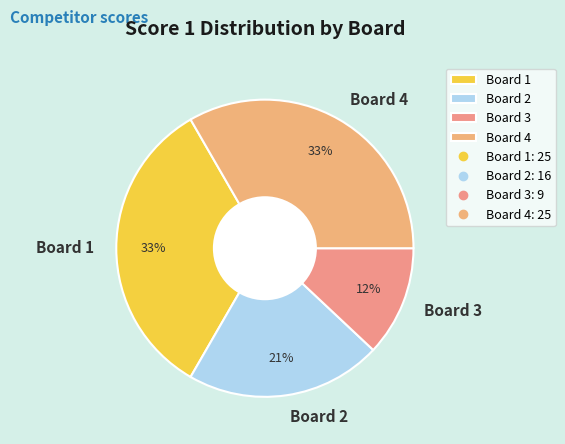

Is there any slice that represents more than half of the pie?

No